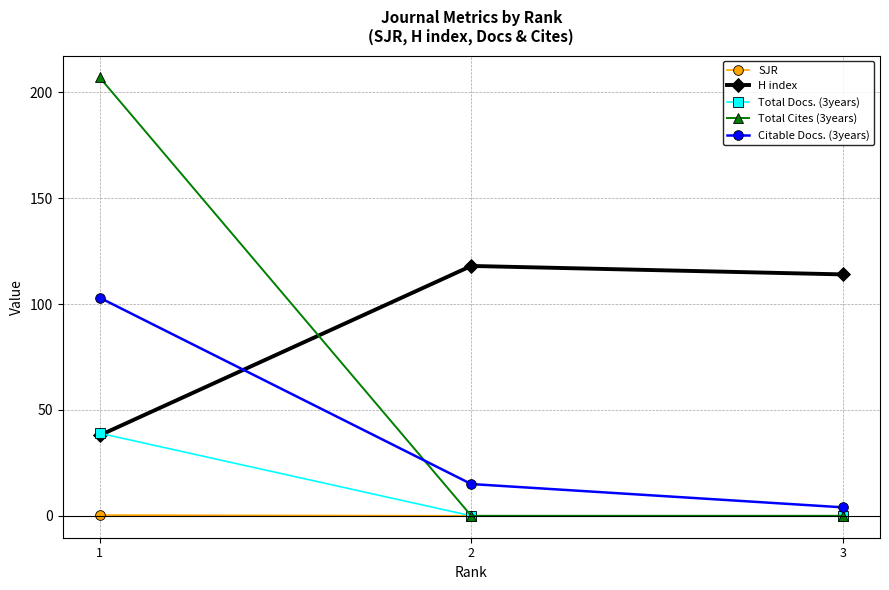

What is the average value of the Citable Docs. (3years) series?

40.7